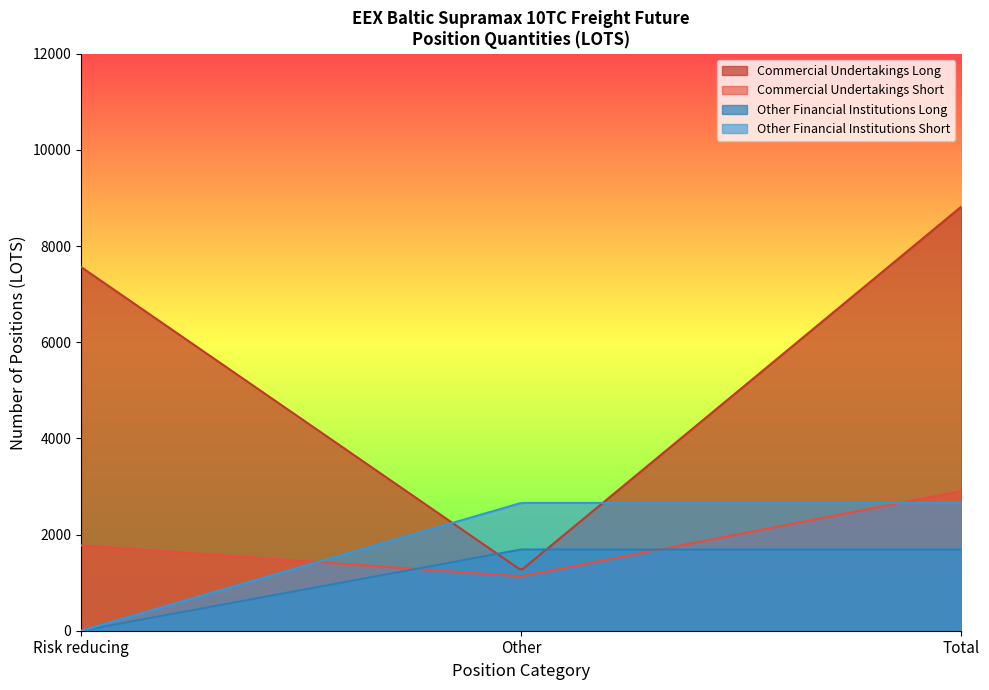

At which label does Commercial Undertakings Short reach its peak?

Total